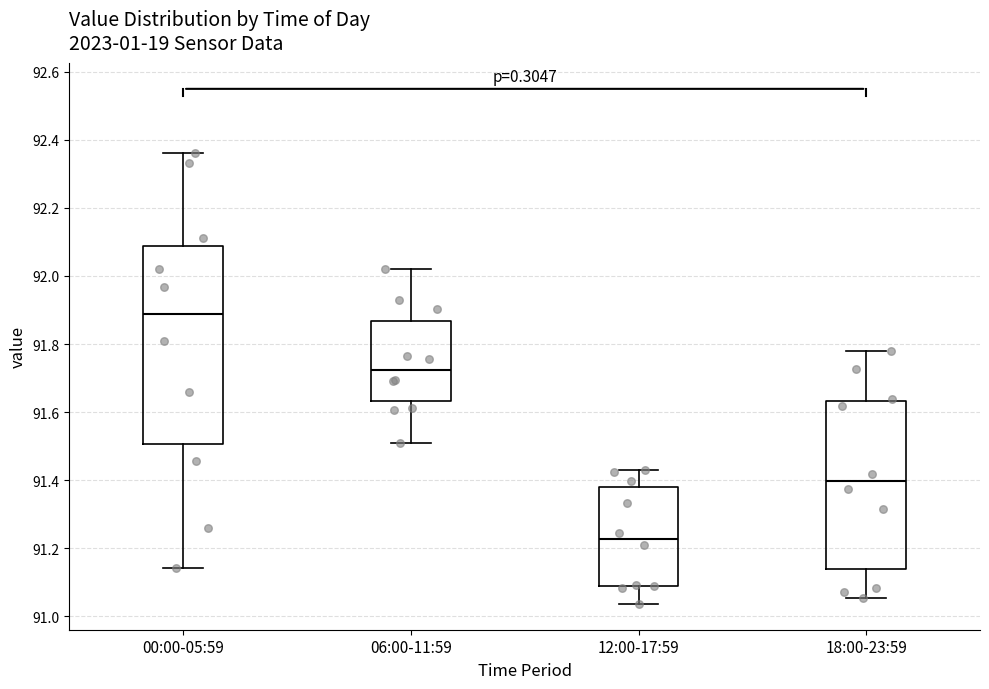

Reading left to right, read every box against the y-axis: the position of its median line, the range the box covers, and the ends of its whiskers. The values are not printed on the chart, so give them approximately, as read against the axis.

00:00-05:59: median 91.88, box 91.50 to 92.08, whiskers 91.14 to 92.36
06:00-11:59: median 91.72, box 91.64 to 91.86, whiskers 91.50 to 92.02
12:00-17:59: median 91.22, box 91.10 to 91.38, whiskers 91.04 to 91.42
18:00-23:59: median 91.40, box 91.14 to 91.64, whiskers 91.06 to 91.78